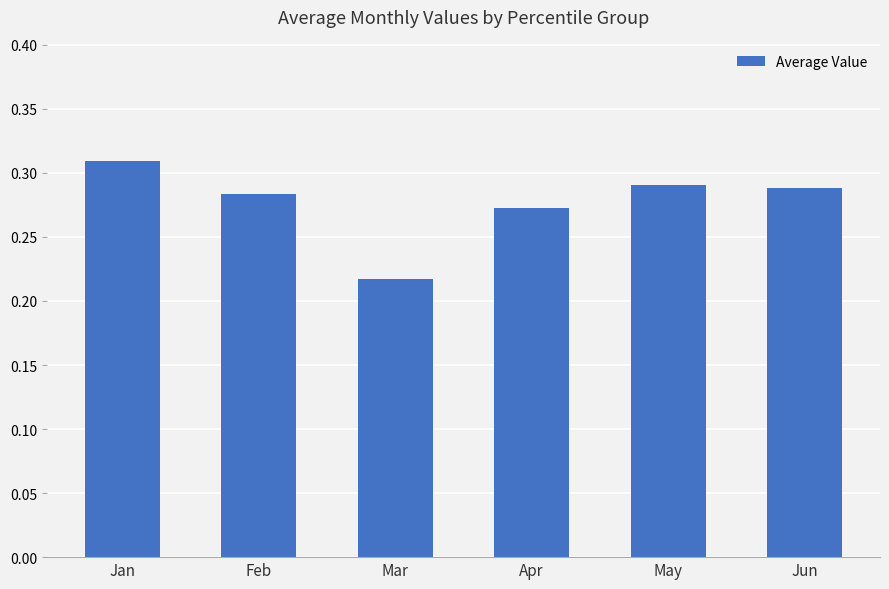

Which category has the highest value across all series?

Jan